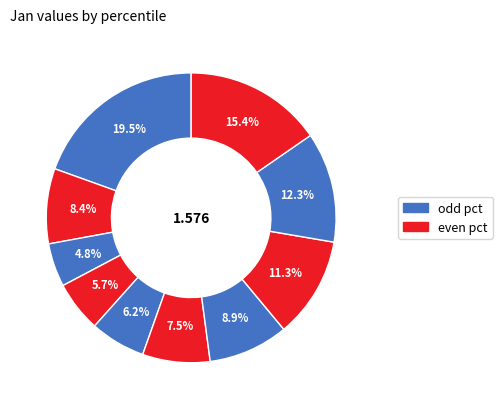

How many segments does this pie chart have?

10